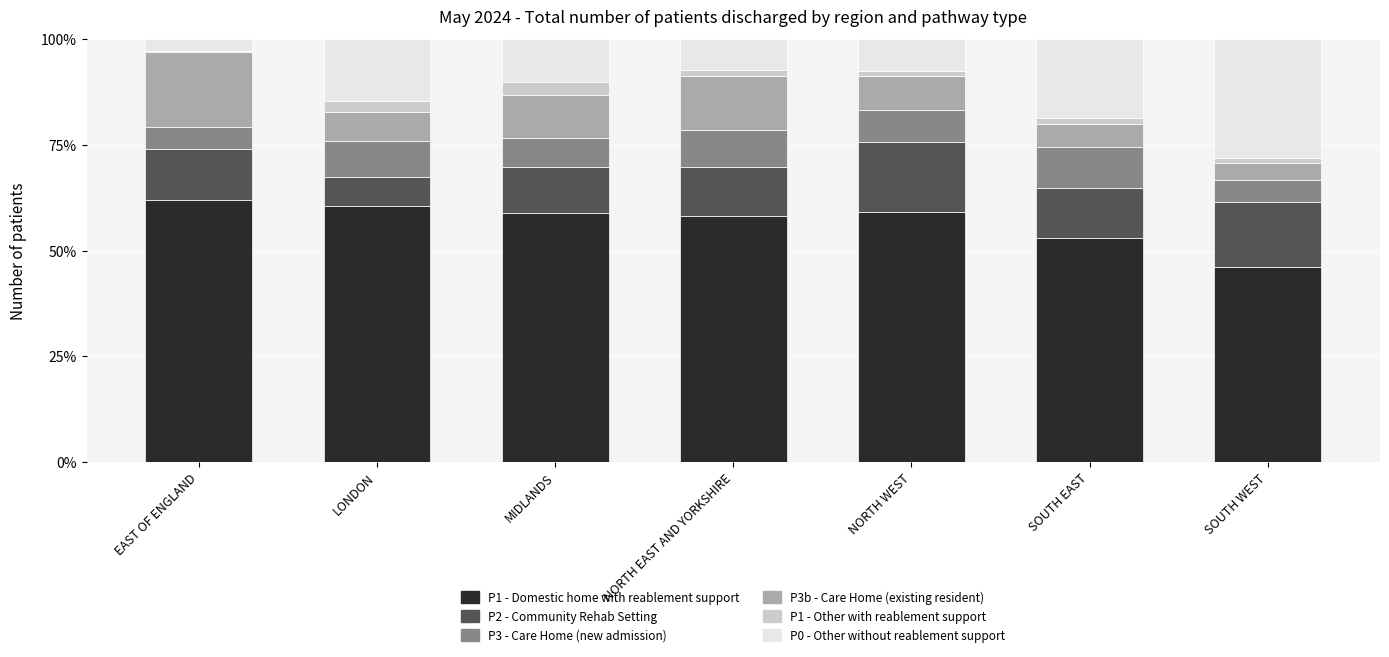

What are all the series names shown in the legend?

P1 - Domestic home with reablement support, P2 - Community Rehab Setting, P3 - Care Home (new admission), P3b - Care Home (existing resident), P1 - Other with reablement support, P0 - Other without reablement support